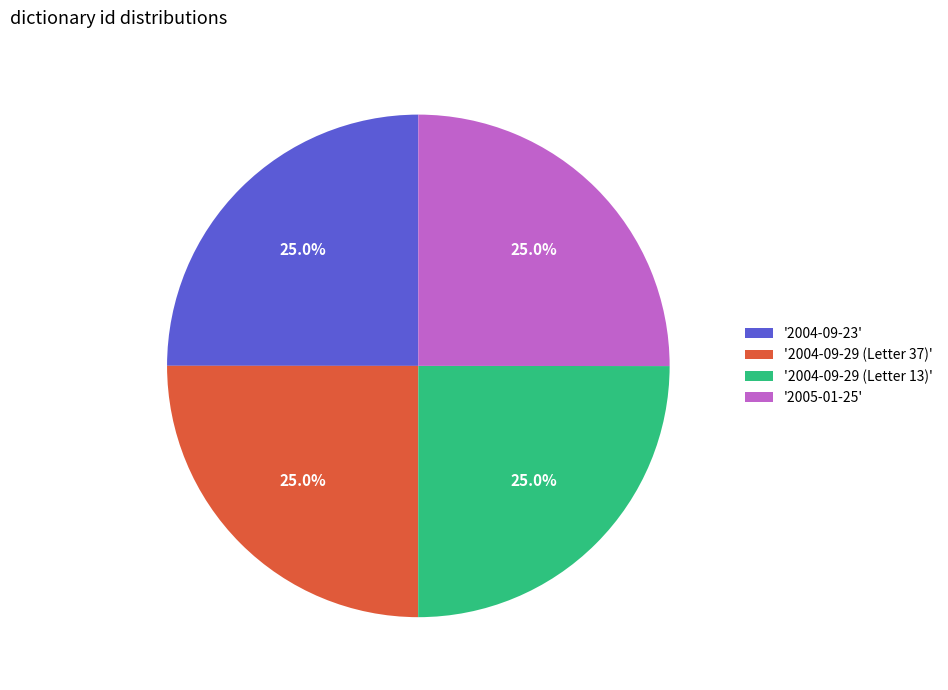

What is the ratio of the value at '2004-09-29 (Letter 37)' to the value at '2004-09-29 (Letter 13)'?

1.0